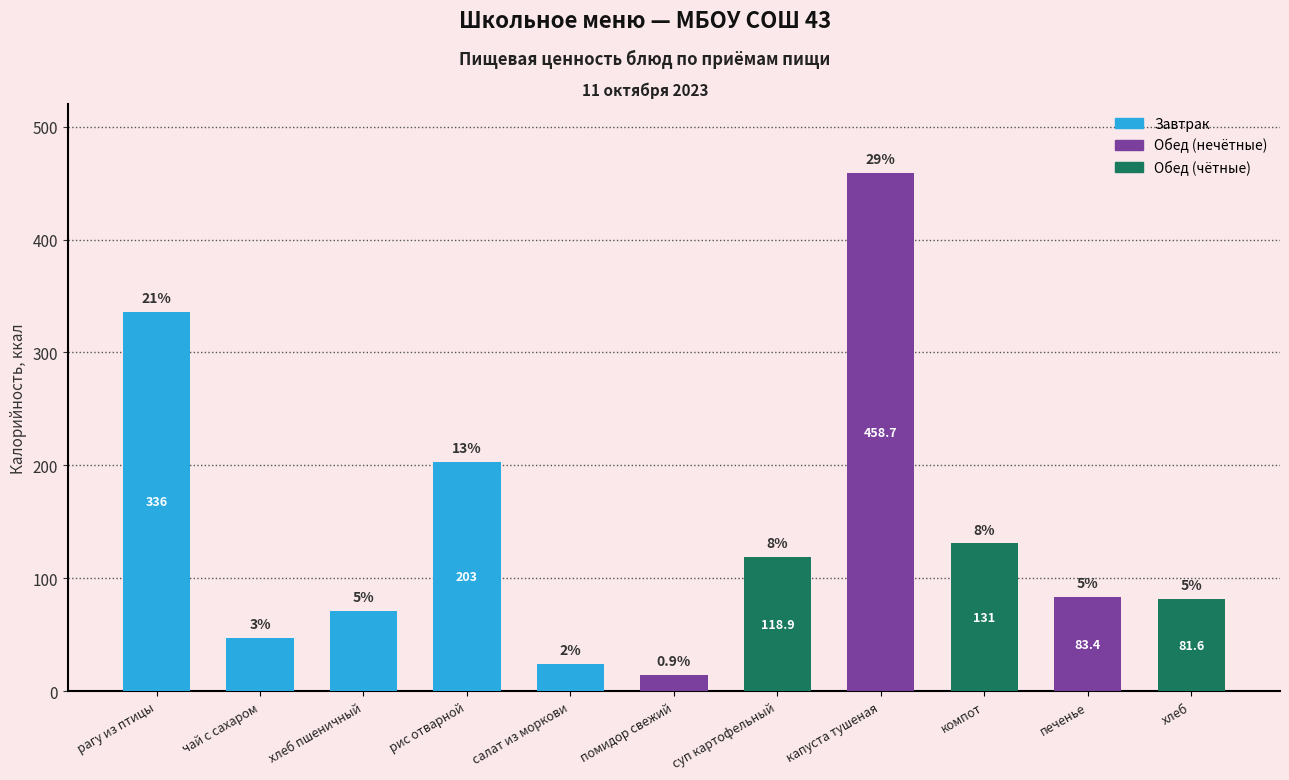

What is the difference between the values at компот and салат из моркови?

106.5